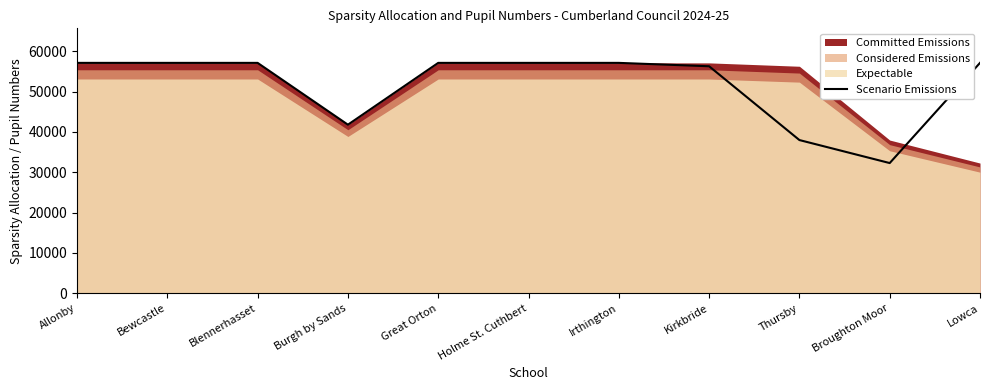

Rank the categories by value from lowest to highest.

Broughton Moor, Thursby, Burgh by Sands, Kirkbride, Allonby, Bewcastle, Blennerhasset, Great Orton, Holme St. Cuthbert, Irthington, Lowca